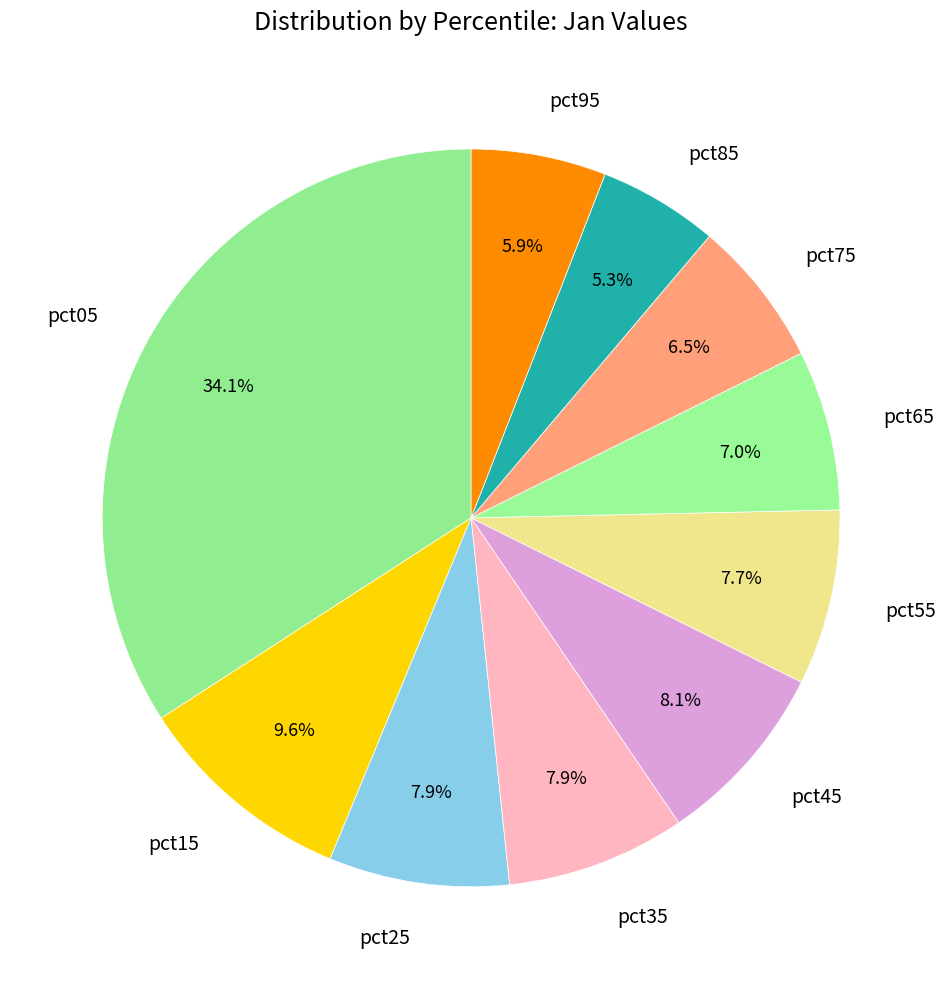

Which has a higher value, pct95 or pct85?

pct95